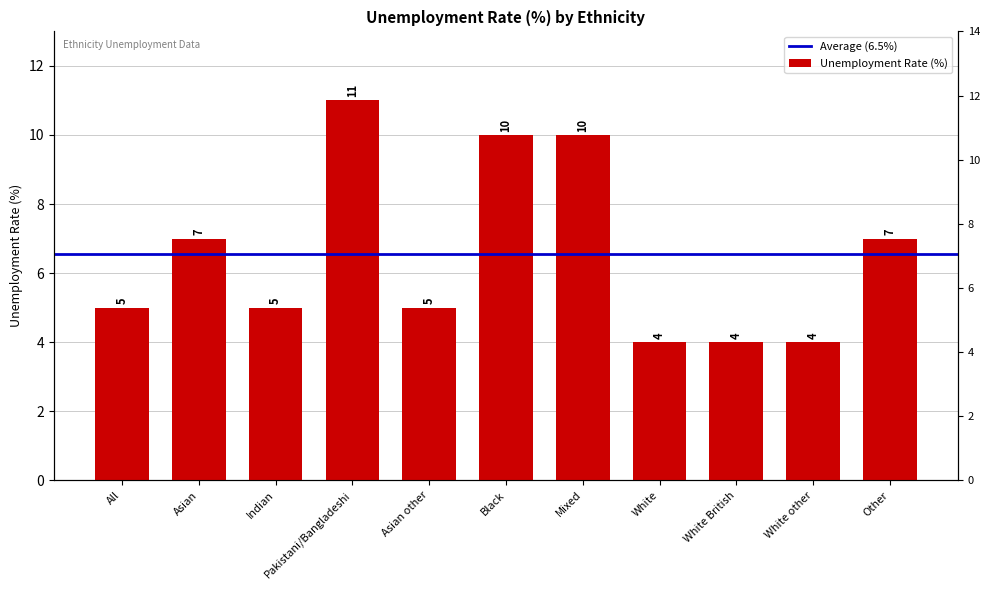

What is the minimum value shown in the chart?

4